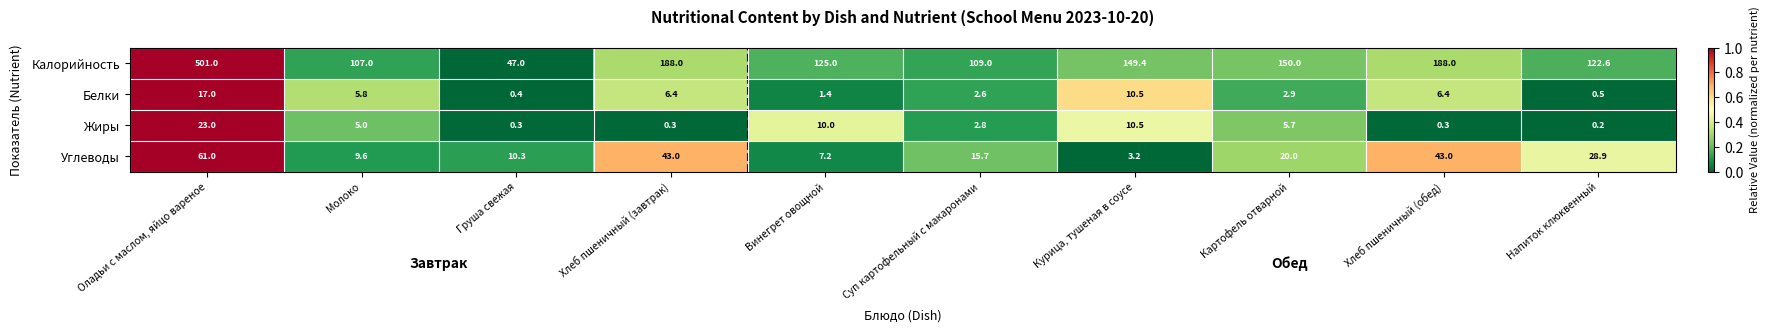

How many series are shown in this chart?

4